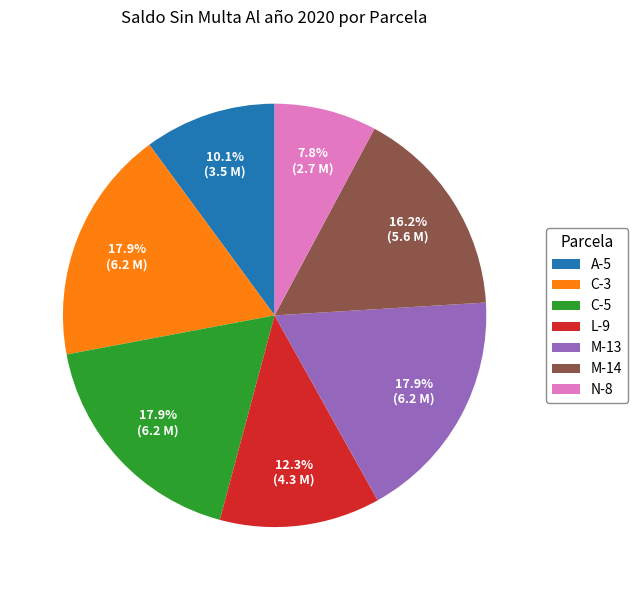

Do L-9 and M-13 together represent more than half of the pie?

No